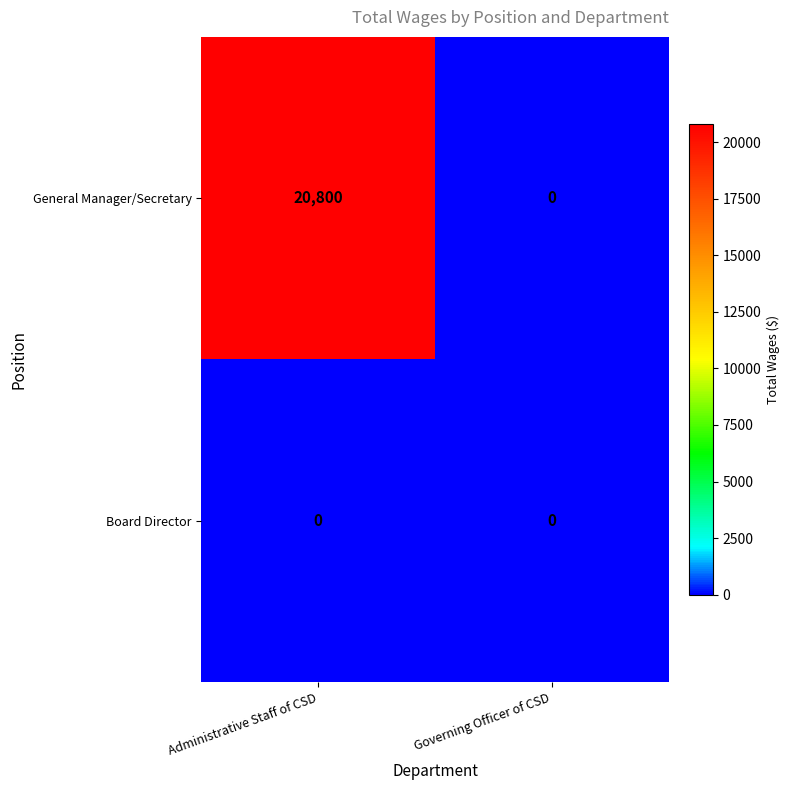

Reading left to right, extract all data points from this chart.

General Manager/Secretary: 20800	0
Board Director: 0	0